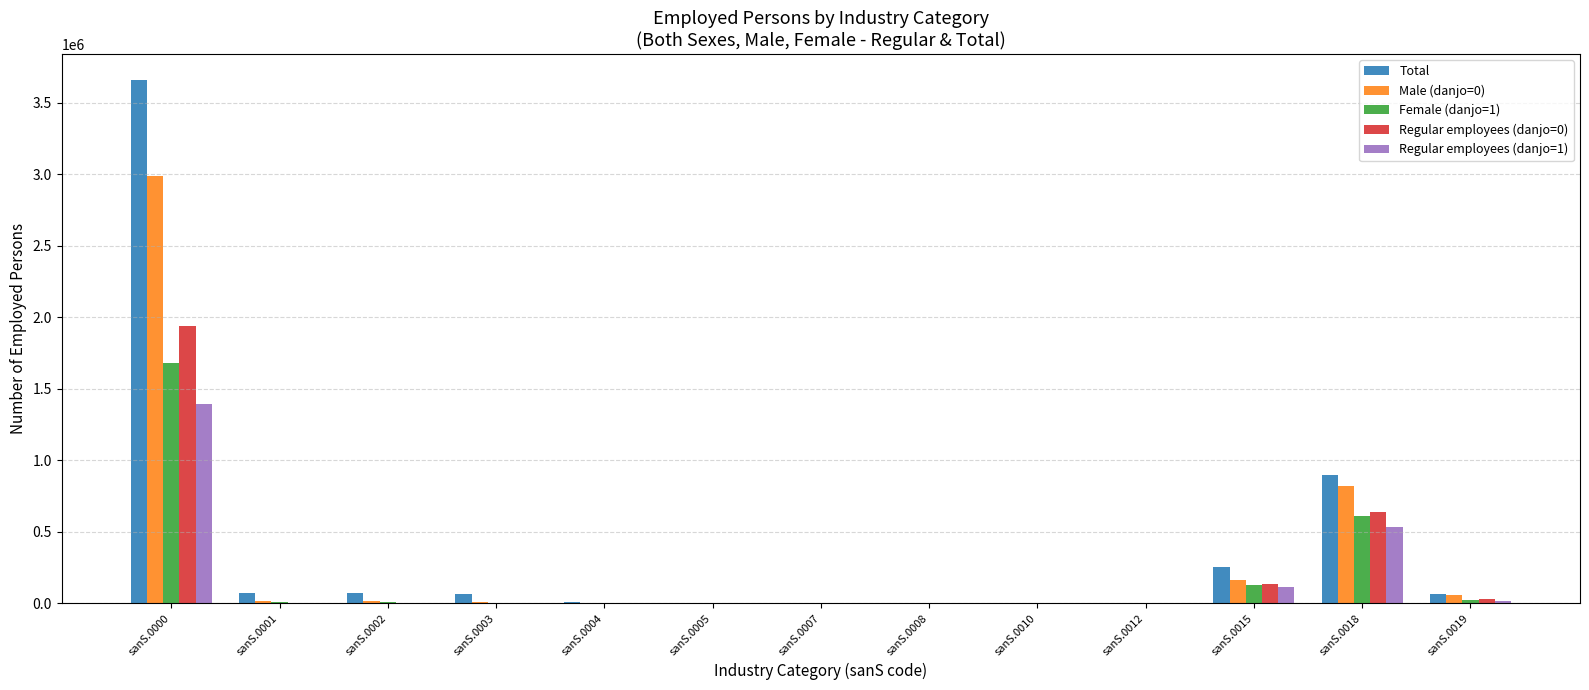

At which category is the sum across all series the highest?

sanS.0000